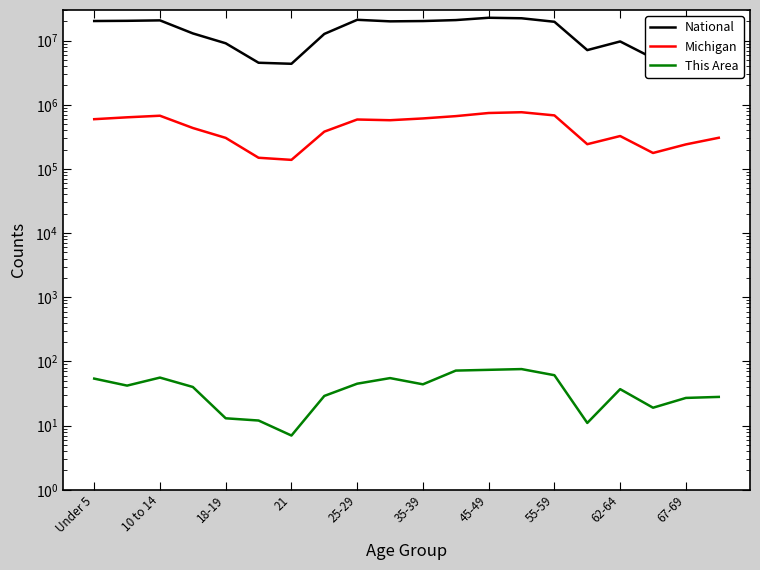

Rank the series at 62-64 from highest to lowest value.

National, Michigan, This Area